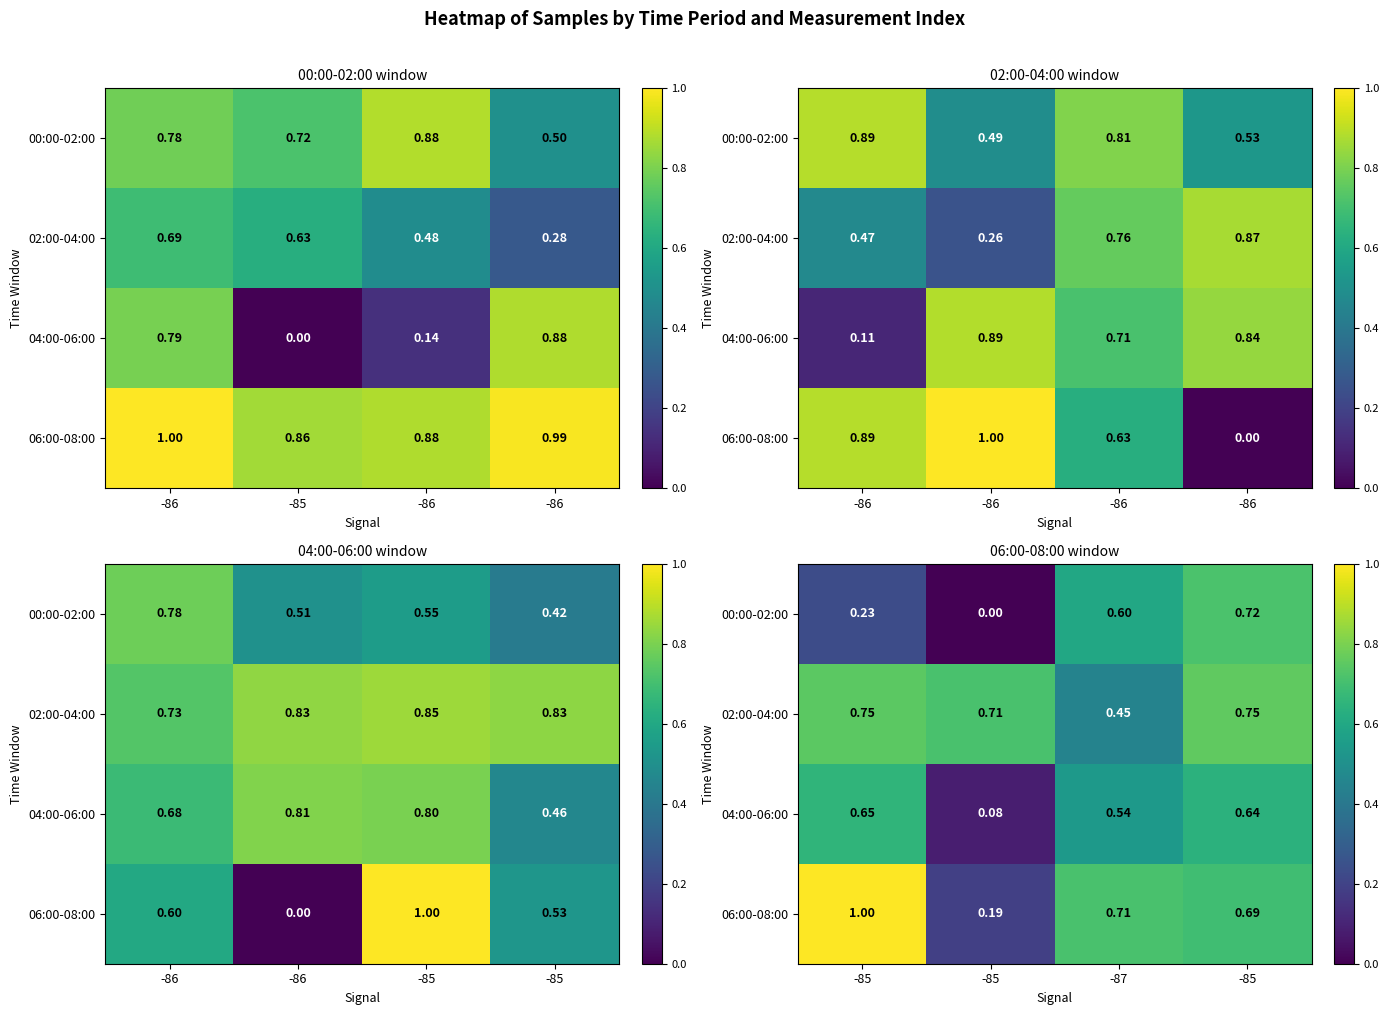

How many 06:00-08:00 values are between 0 and 1?

4